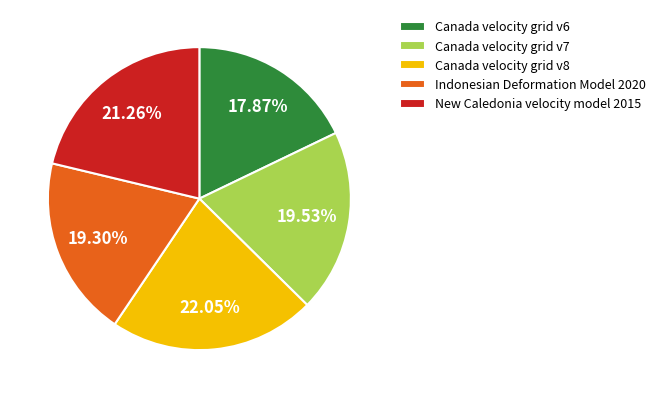

To the nearest percent, what is the difference between the Canada velocity grid v8 and New Caledonia velocity model 2015 slice percentages?

1%